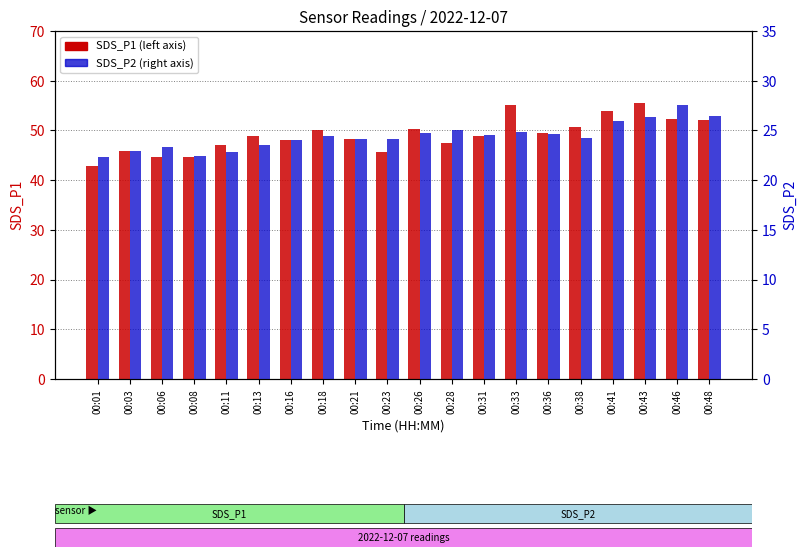

What are all the series names shown in the legend?

SDS_P1, SDS_P2